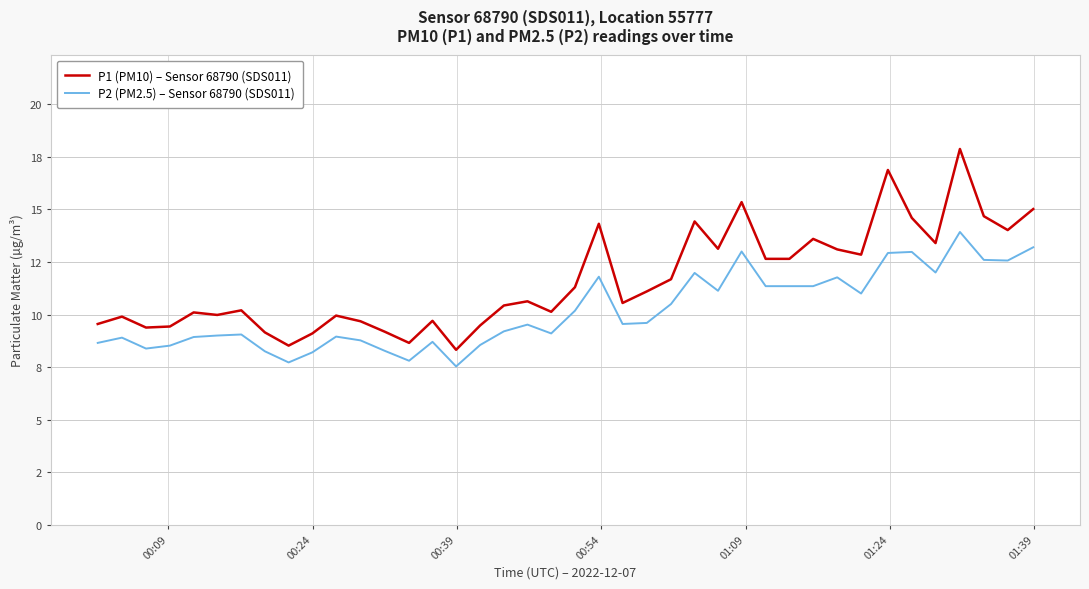

In P1 (PM10) – Sensor 68790 (SDS011), how many points are higher than both neighbors (excluding endpoints)?

12